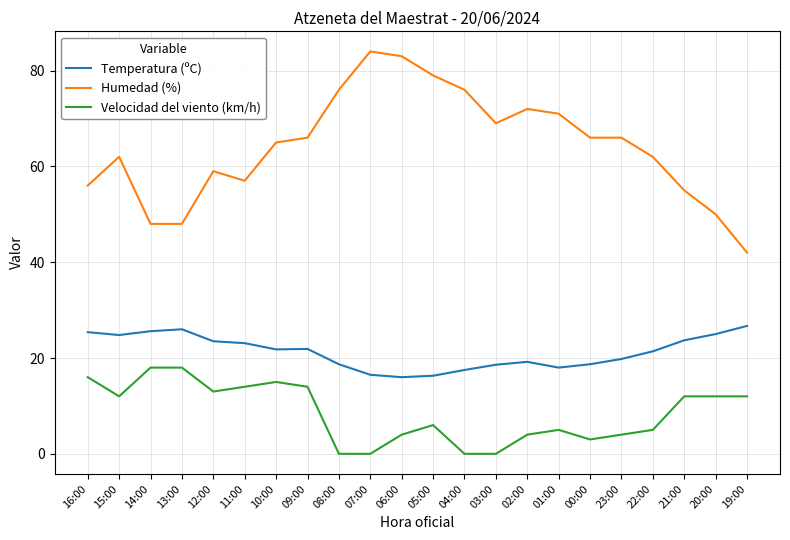

What is the difference between the maximum and minimum values in the Humedad (%) series?

42.0